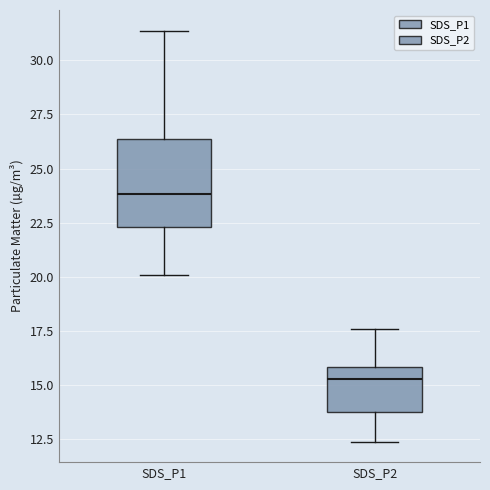

Which box's median line is the highest?

SDS_P1